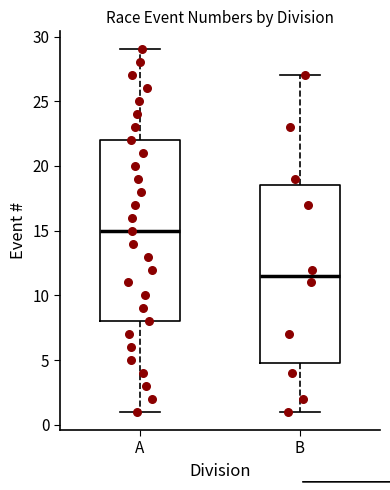

Reading left to right, transcribe this box plot: for each box, give where its median line is, the range the box spans, and where its two whiskers end, as read against the y-axis. The values are not printed on the chart, so give them approximately, as read against the axis.

A: median 15.0, box 8.0 to 22.0, whiskers 1.0 to 29.0
B: median 11.5, box 5.0 to 18.5, whiskers 1.0 to 27.0